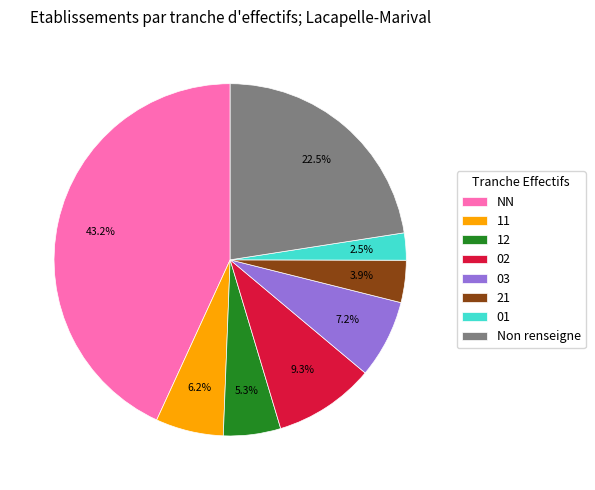

How many slices are in this pie chart?

8